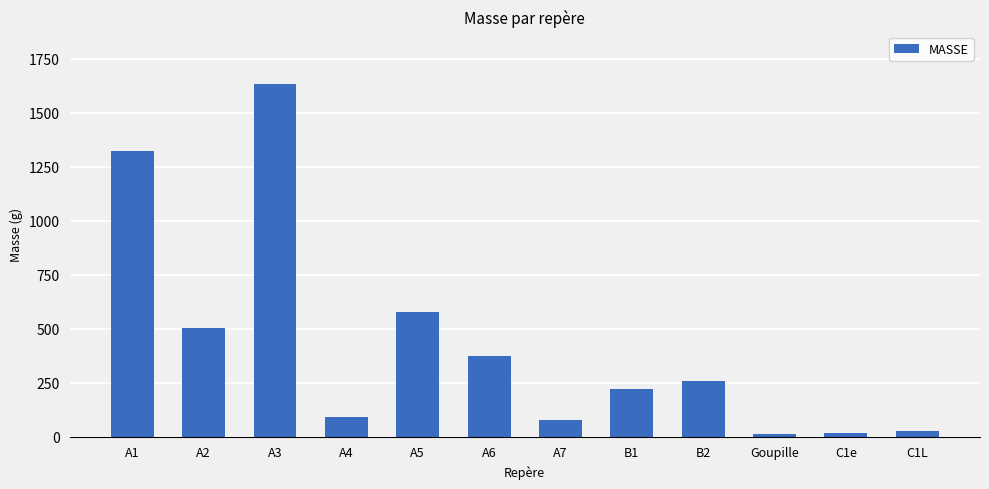

The chart shows a value of 77.0 at A7. True or false?

True